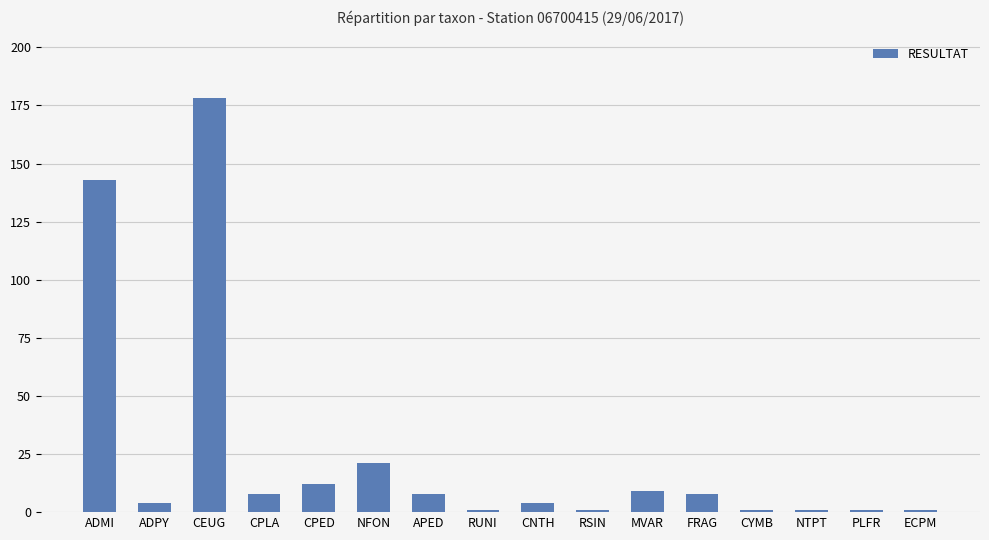

Count the number of data series in this chart.

1